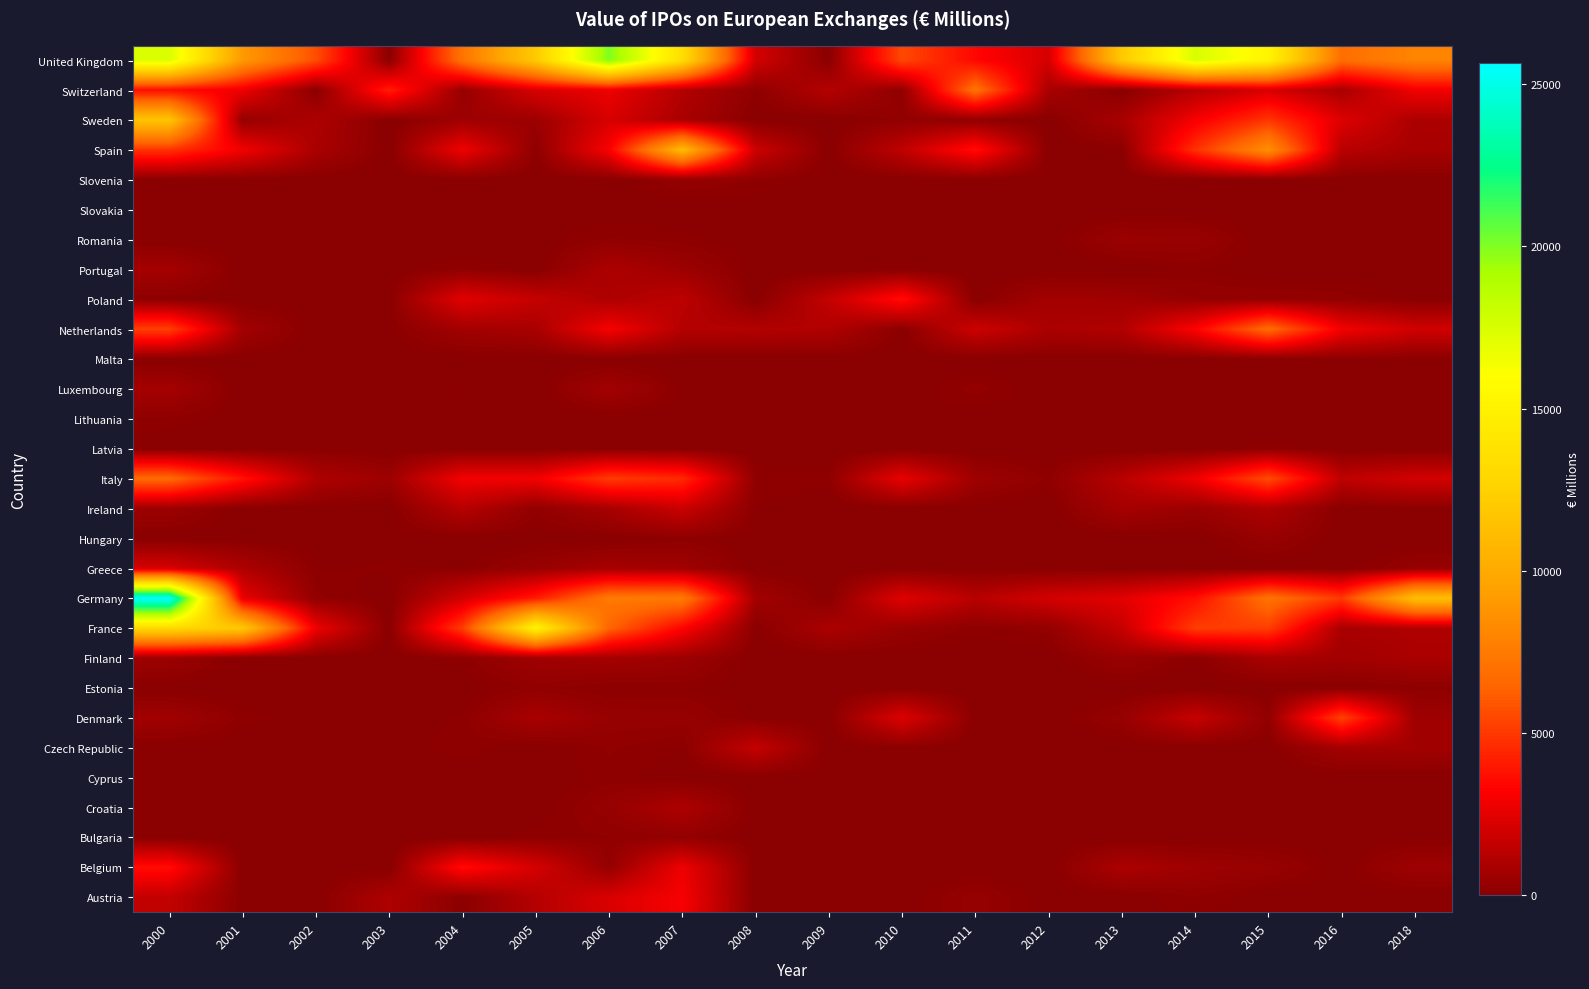

How many distinct data groups are displayed?

29